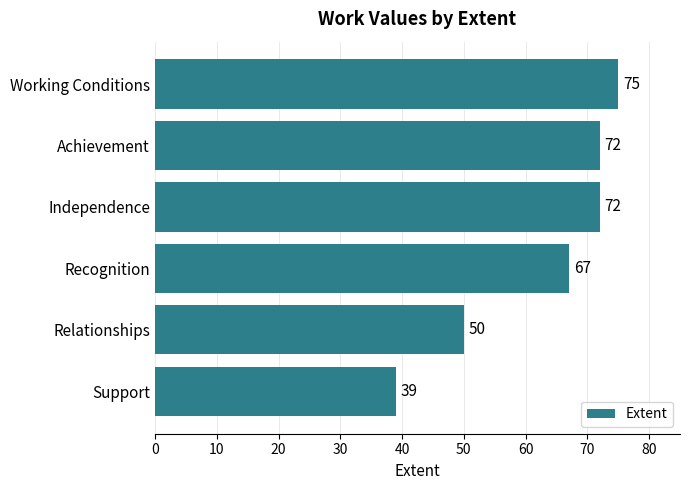

How many data points are less than 72?

3